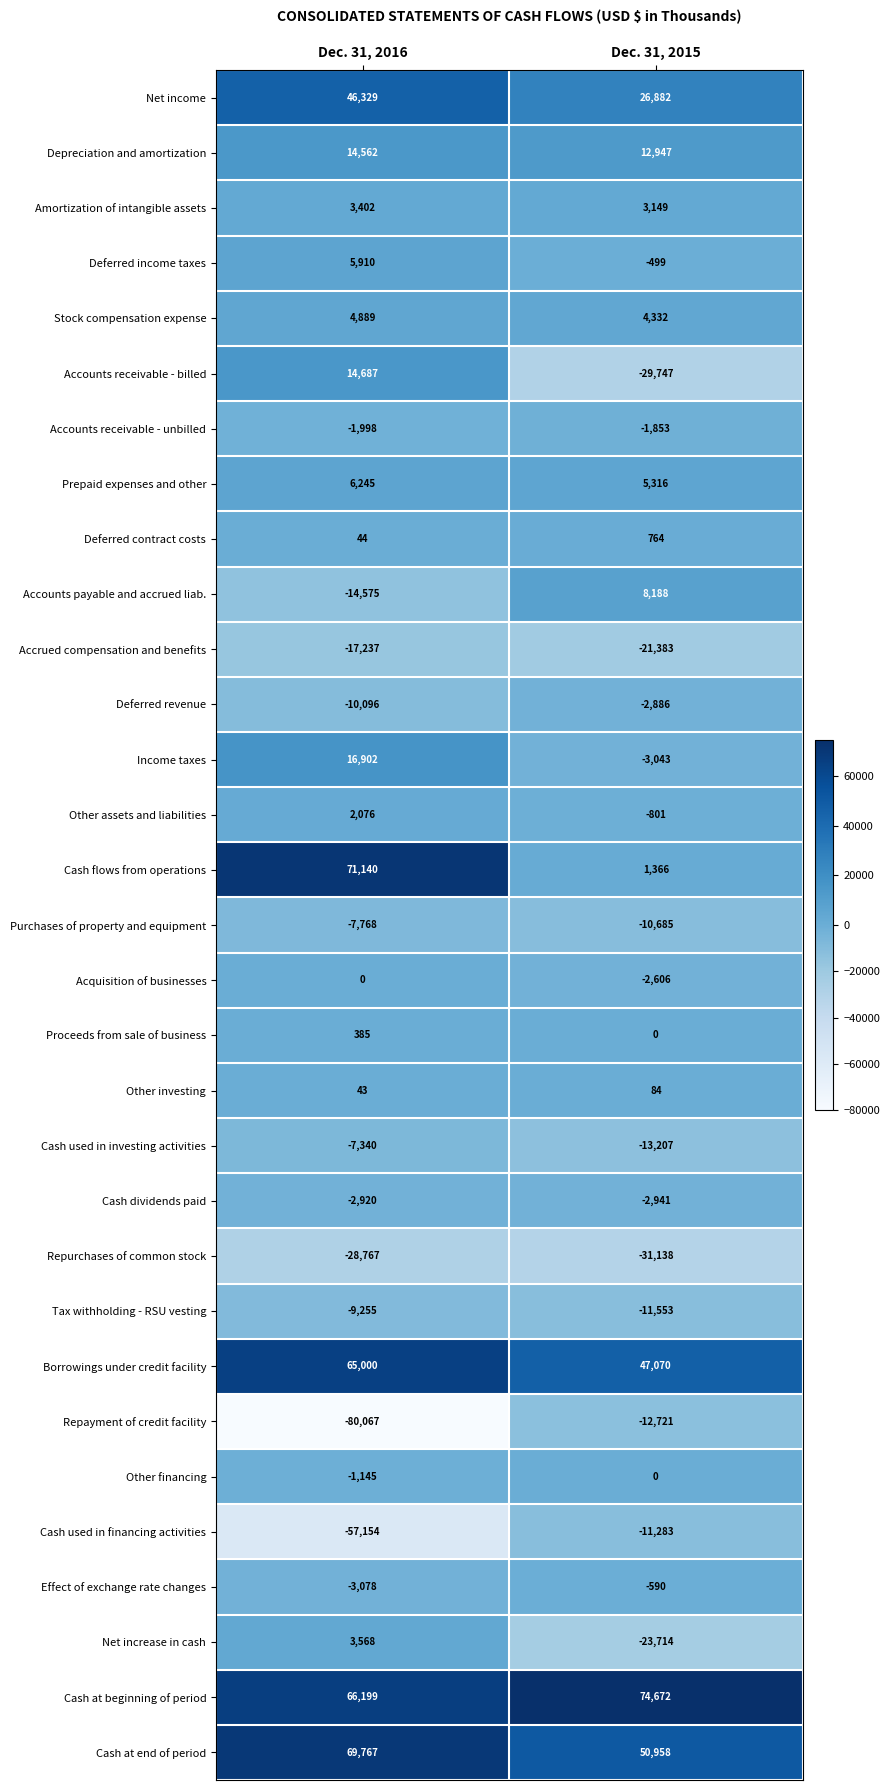

True or false: Accounts receivable - billed has a value of -29747 at Dec. 31, 2015.

True